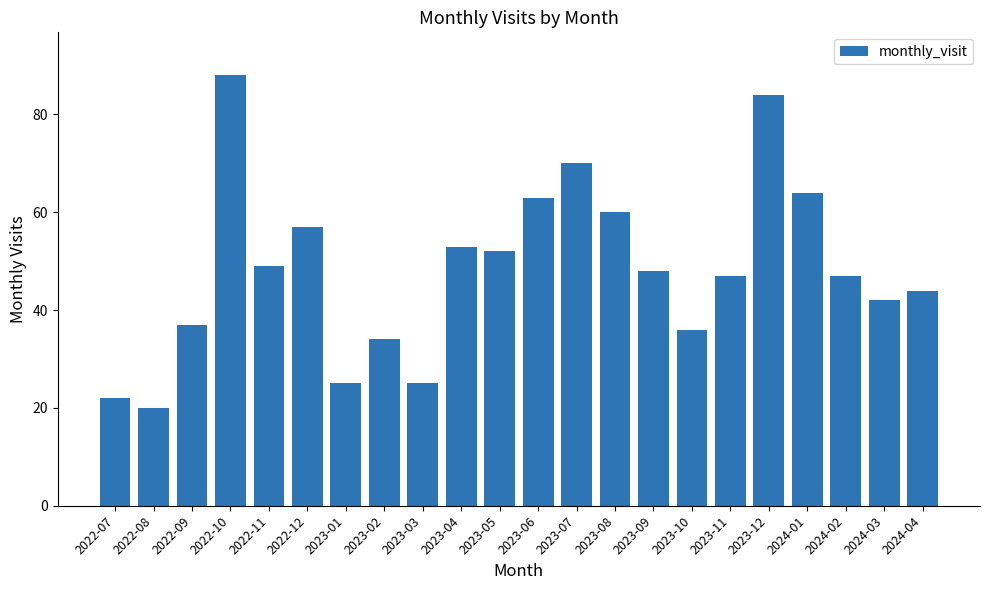

What is the greatest value displayed?

88